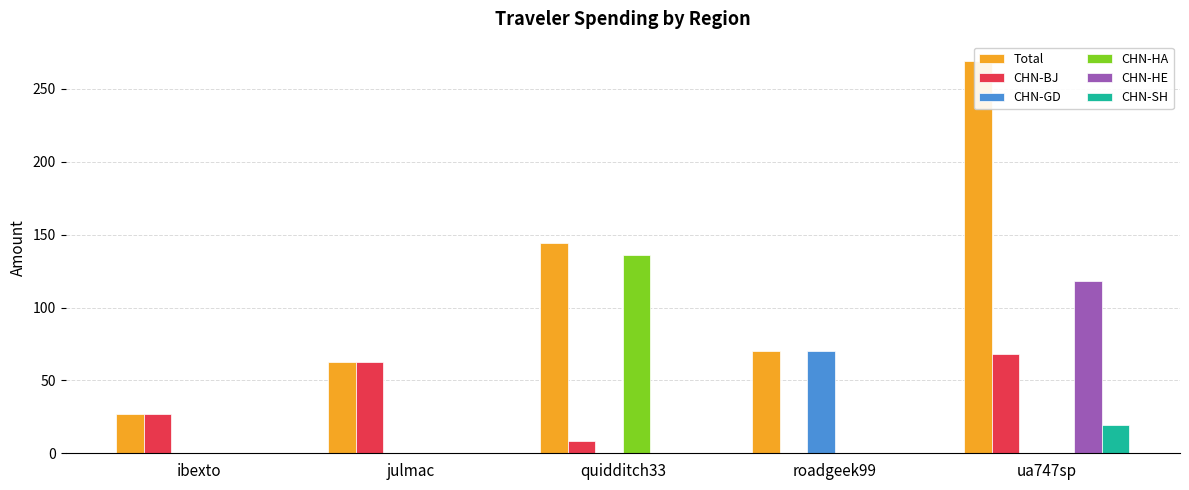

What are all the series names shown in the legend?

Total, CHN-BJ, CHN-GD, CHN-HA, CHN-HE, CHN-SH